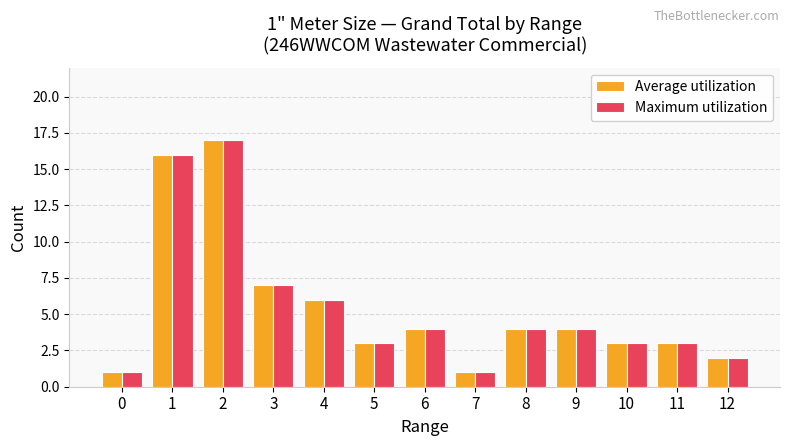

The Average utilization series shows 3 at 5. True or false?

True